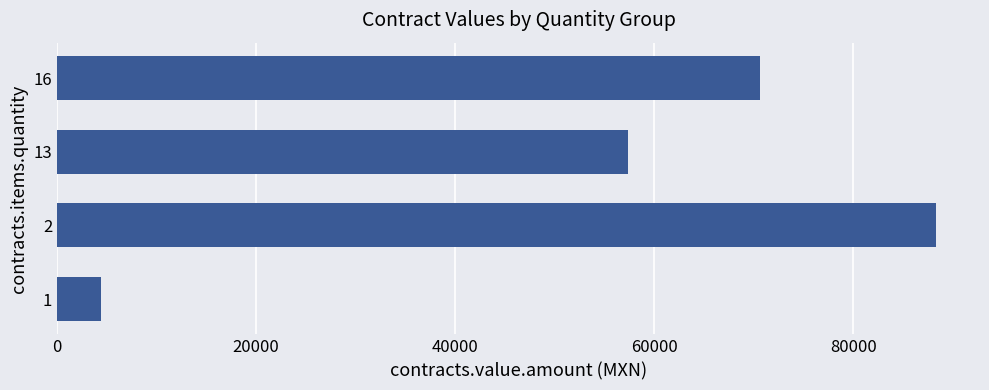

Rank the categories by value from highest to lowest.

2, 16, 13, 1